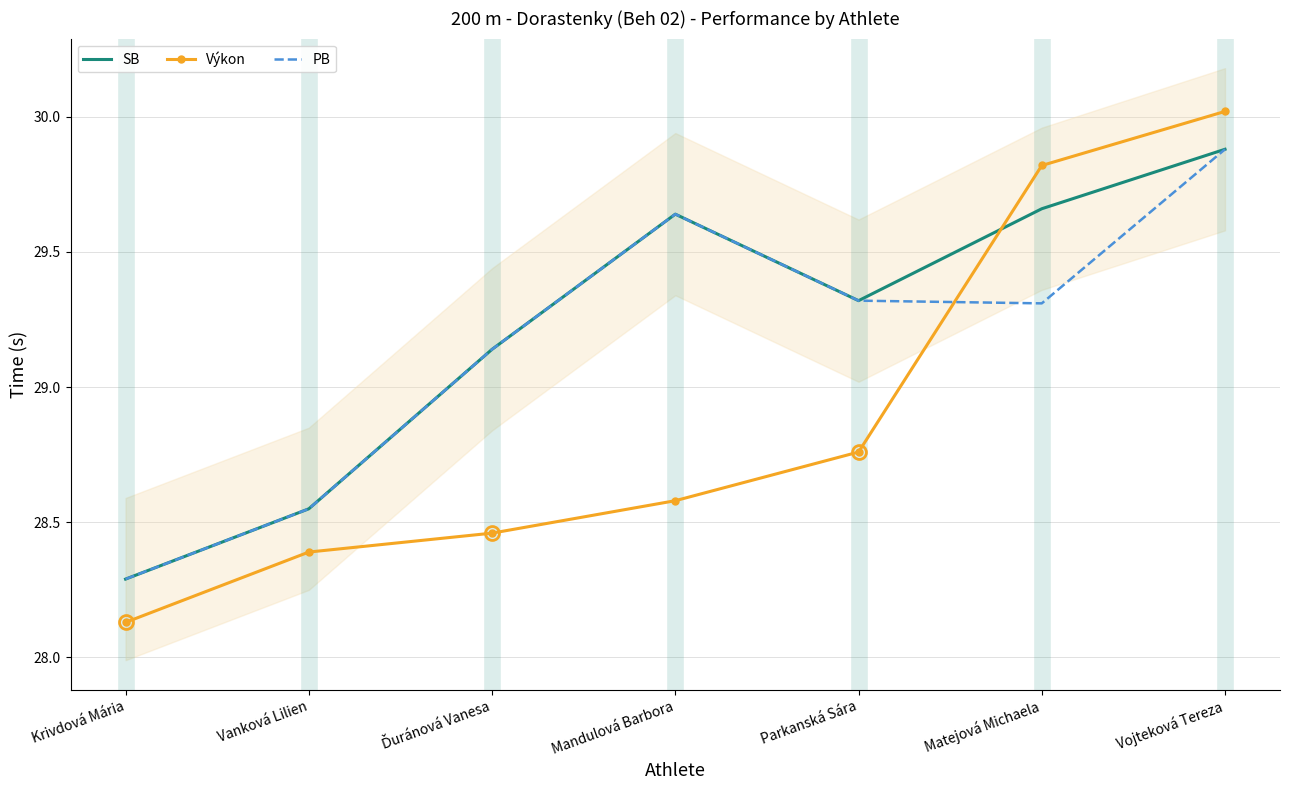

Is the value of SB at Vojteková Tereza greater than the value of PB at Krivdová Mária?

Yes